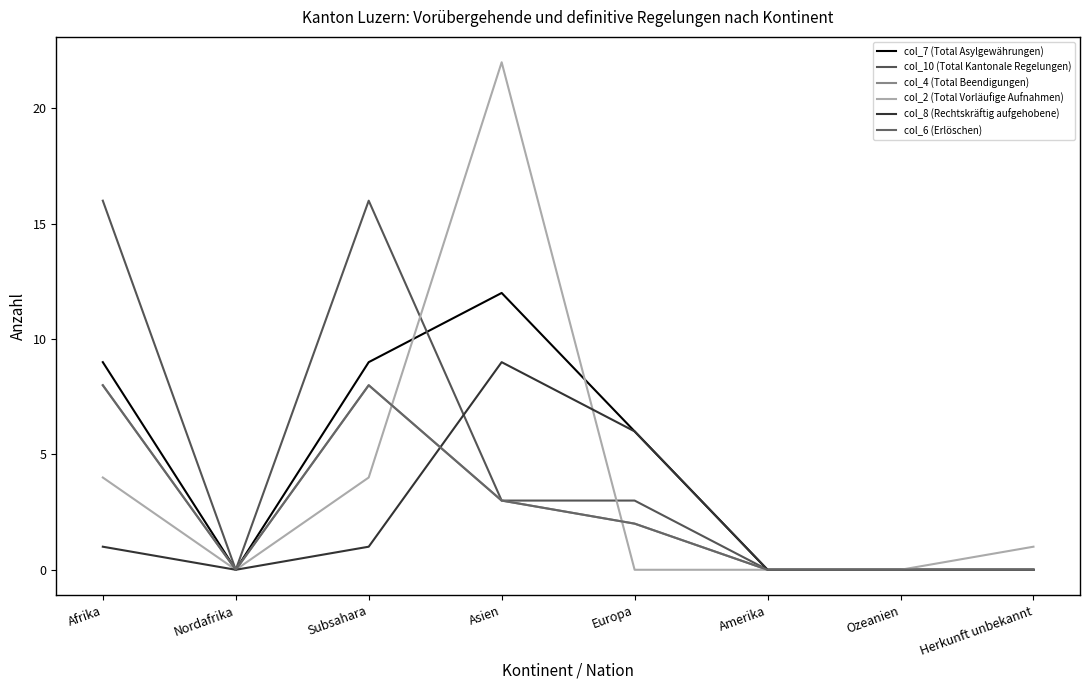

Is it true that col_8 (Rechtskräftig aufgehobene) equals 9 at Europa?

False